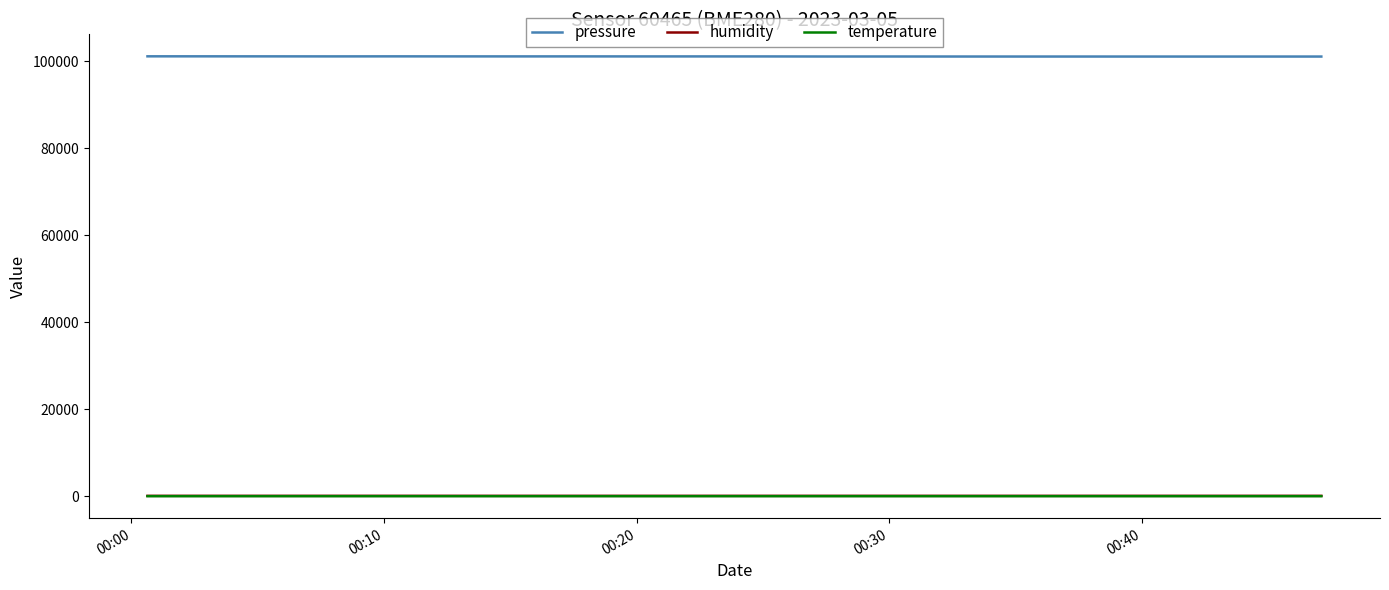

Which series has the largest total across all categories?

pressure